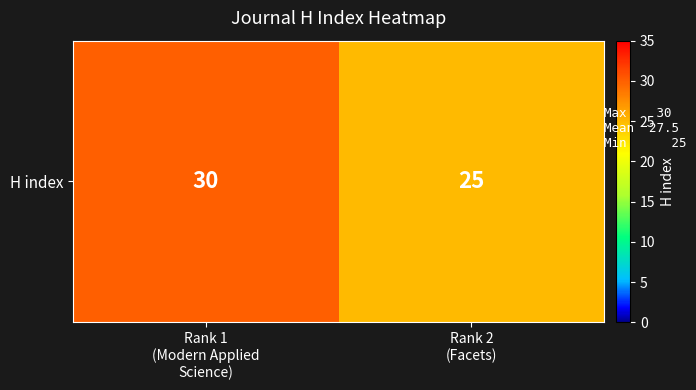

Which category has the highest value across all series?

Rank 1
(Modern Applied
Science)